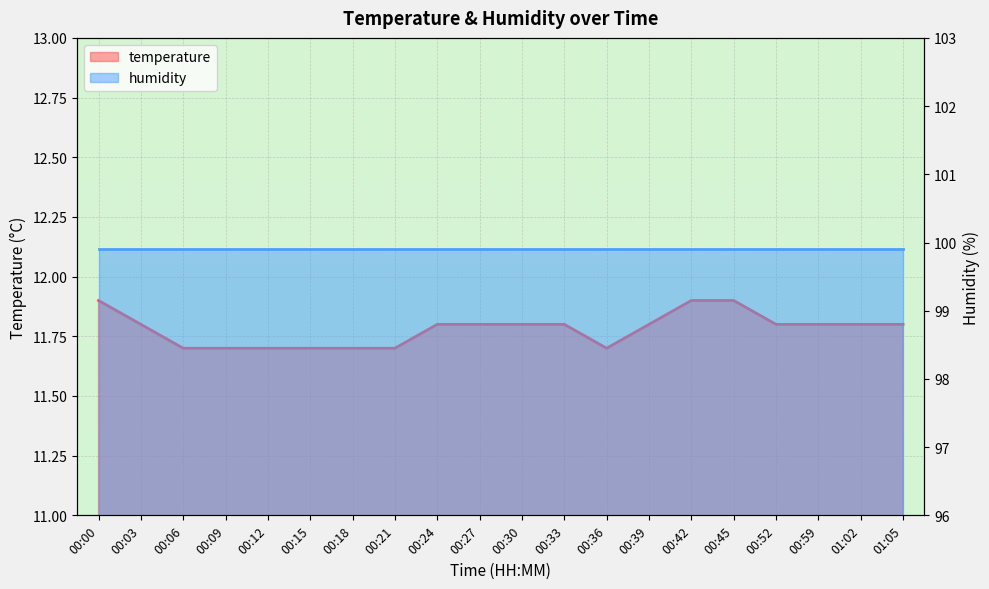

What value does the data have at 00:03?

11.8